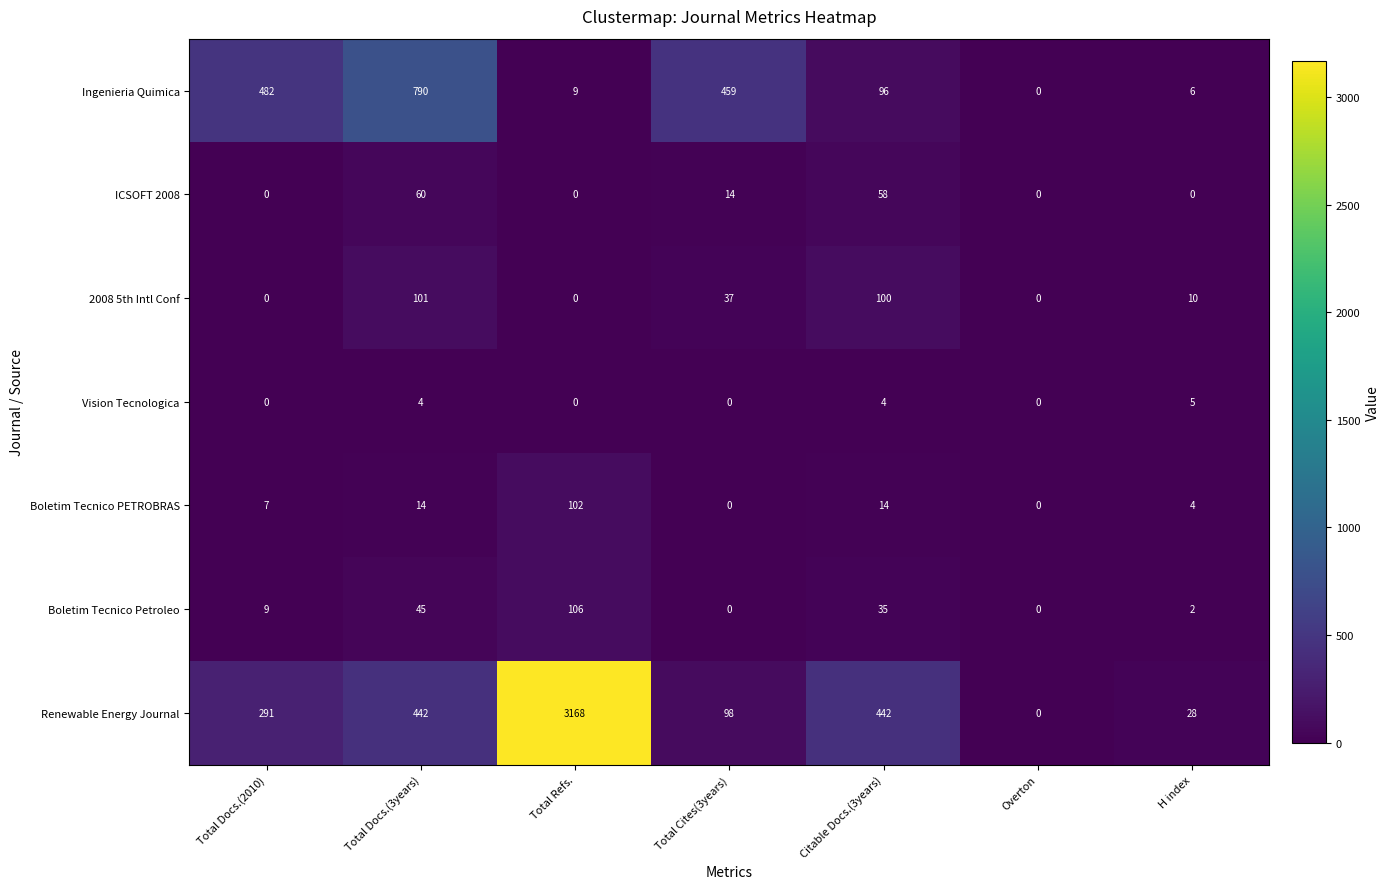

What is the difference between the highest and lowest values at Total Refs.?

3168